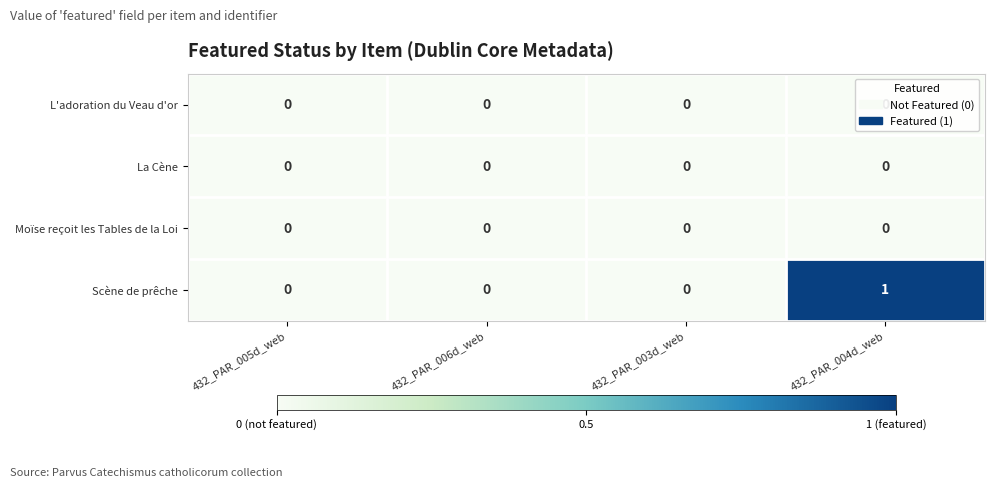

Which category has the highest value across all series?

432_PAR_004d_web